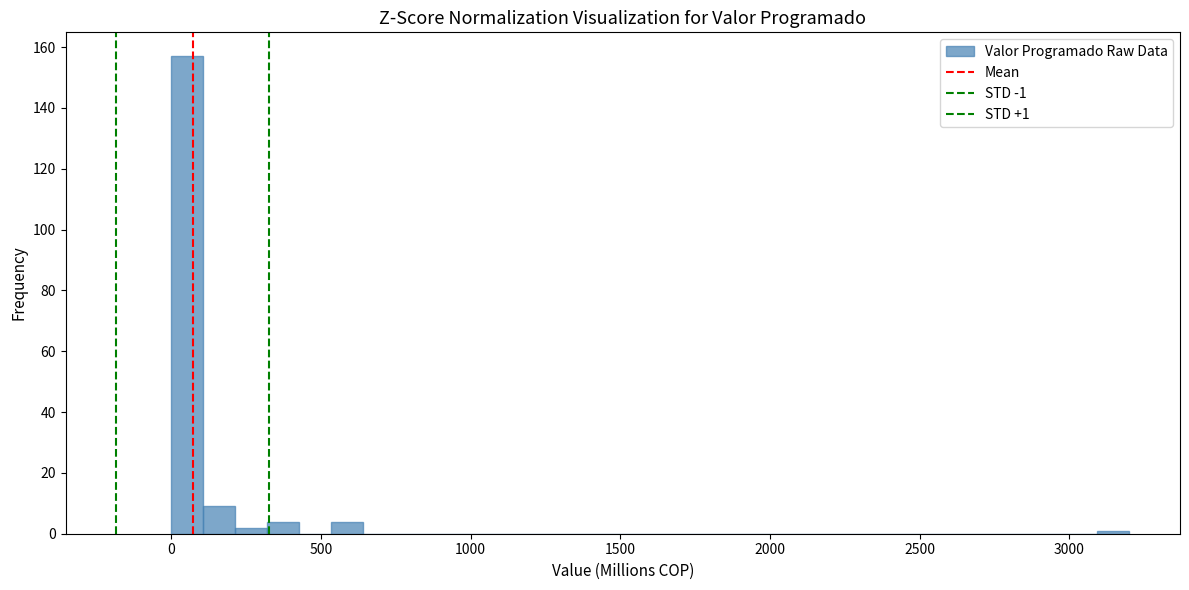

Around what value on the x-axis is the tallest bar? Give the approximate position of its centre, as read against the axis.

50